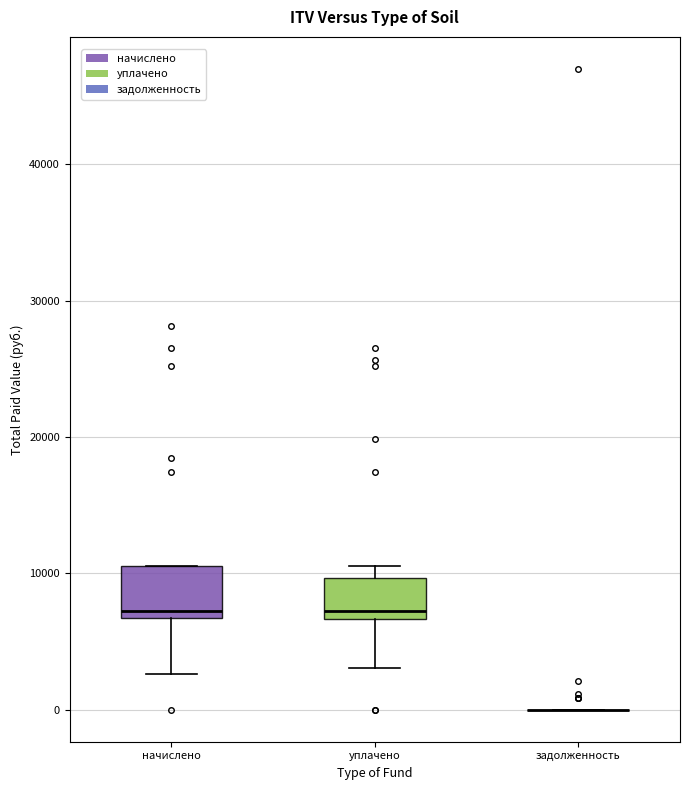

Reading left to right, transcribe this box plot: for each box, give where its median line is, the range the box spans, and where its two whiskers end, as read against the y-axis. The values are not printed on the chart, so give them approximately, as read against the axis.

начислено: median 7000 (just above the box's lower edge), box 7000 to 11000, whiskers 3000 to 11000
уплачено: median 7000 (just above the box's lower edge), box 7000 to 10000, whiskers 3000 to 11000
задолженность: box collapsed to a line at 0, whiskers 0 to 0